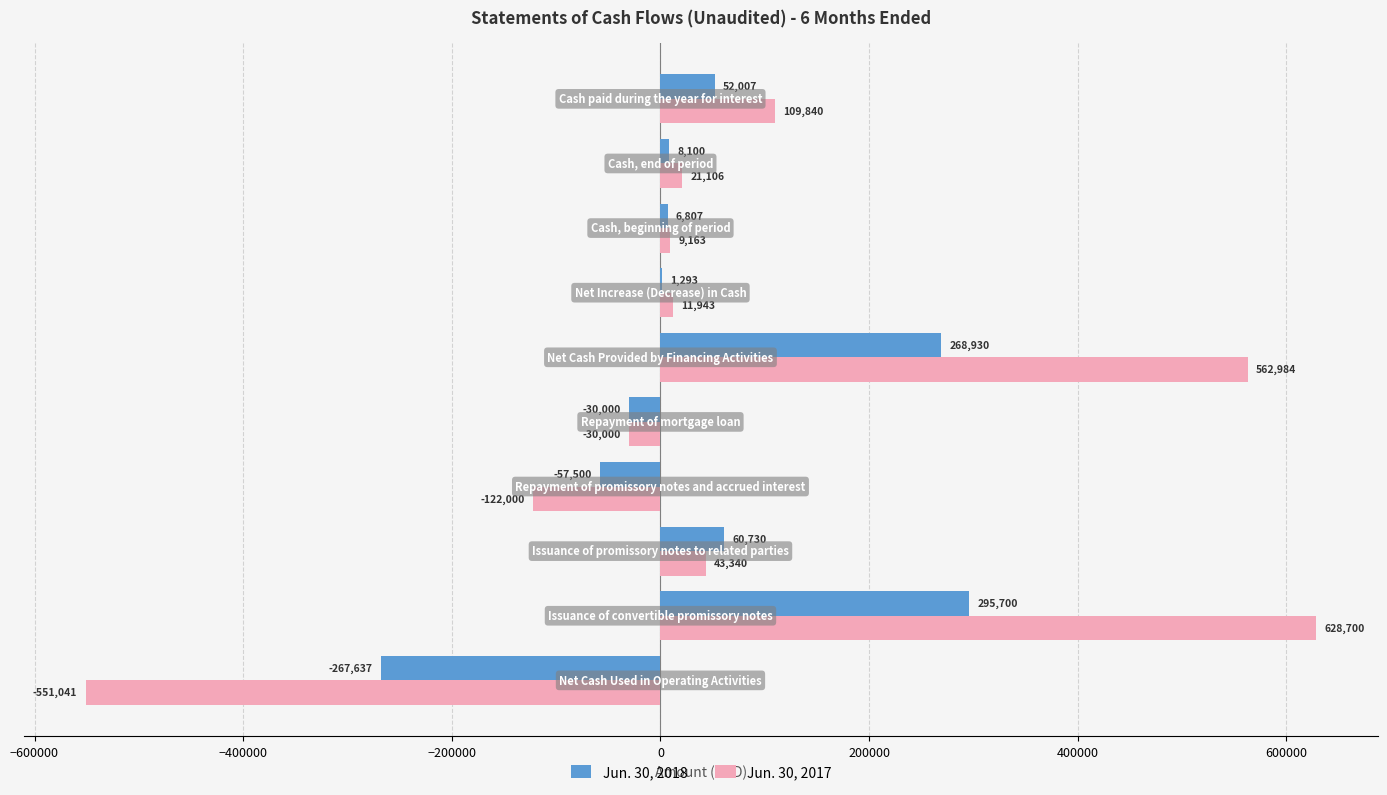

Which series has the largest total across all categories?

Jun. 30, 2017